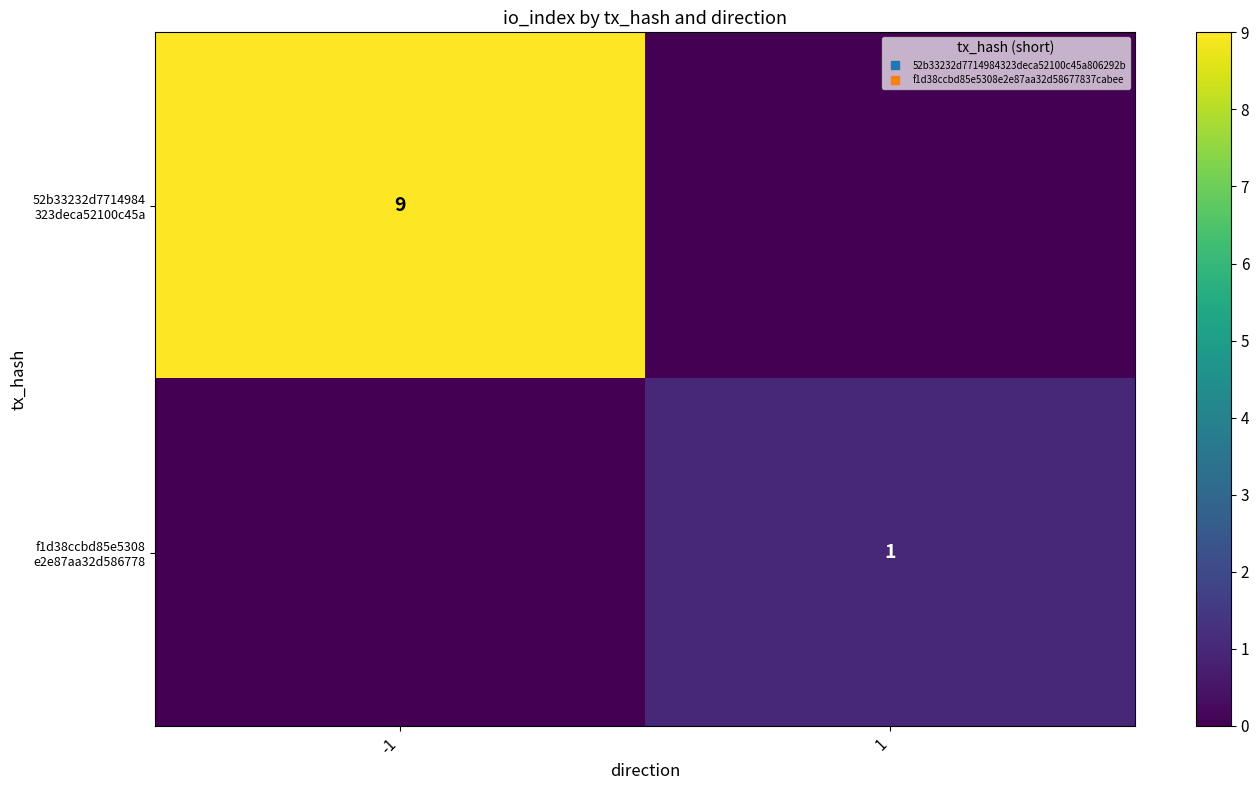

The value of 52b33232d7714984 323deca52100c45a at 1 is 0. True or false?

True